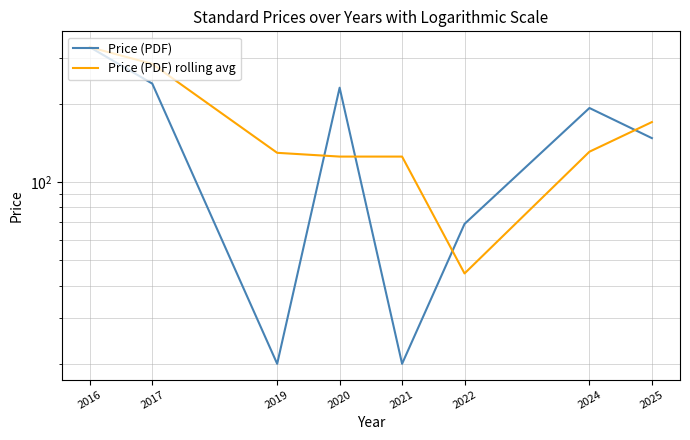

How many lines are shown in the chart?

2